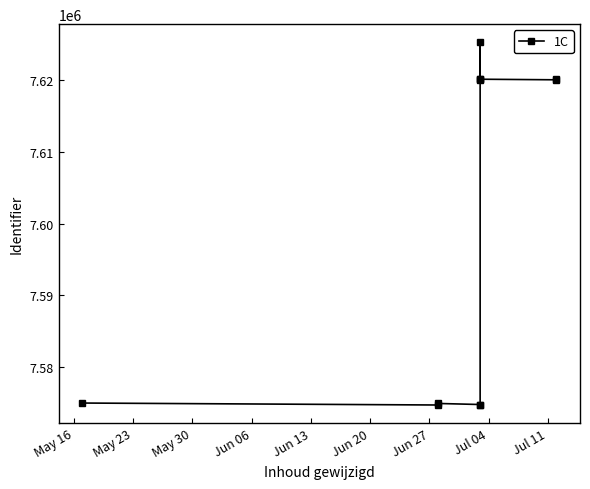

Approximately how many times larger is the value at May 30 compared to Jun 13?

1.0